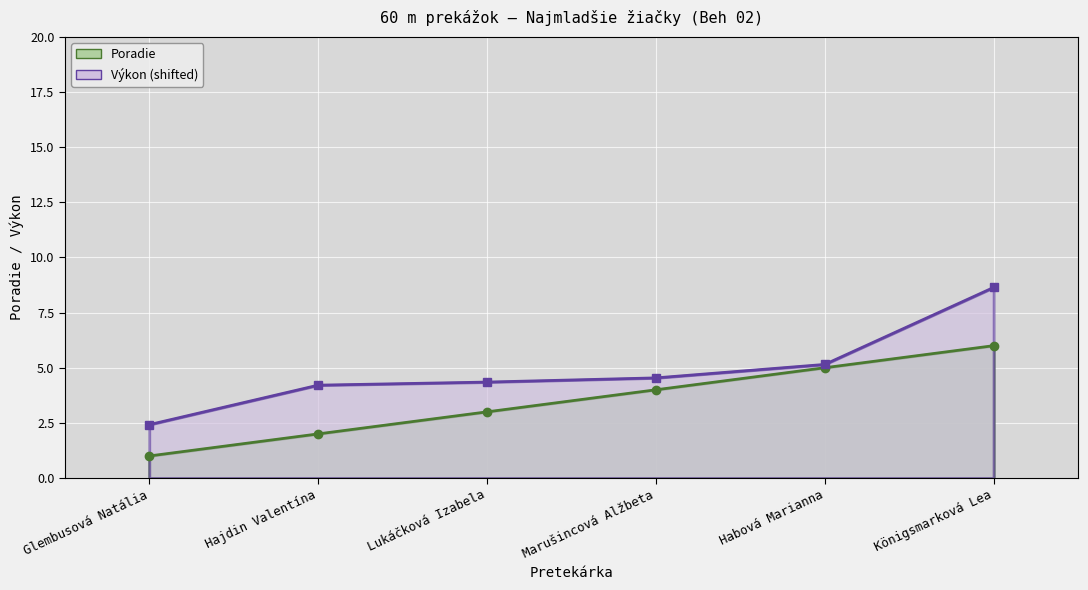

Reading right to left, what are all the values shown in this chart?

Königsmarková Lea=6	Habová Marianna=5	Marušincová Alžbeta=4	Lukáčková Izabela=3	Hajdin Valentína=2	Glembusová Natália=1